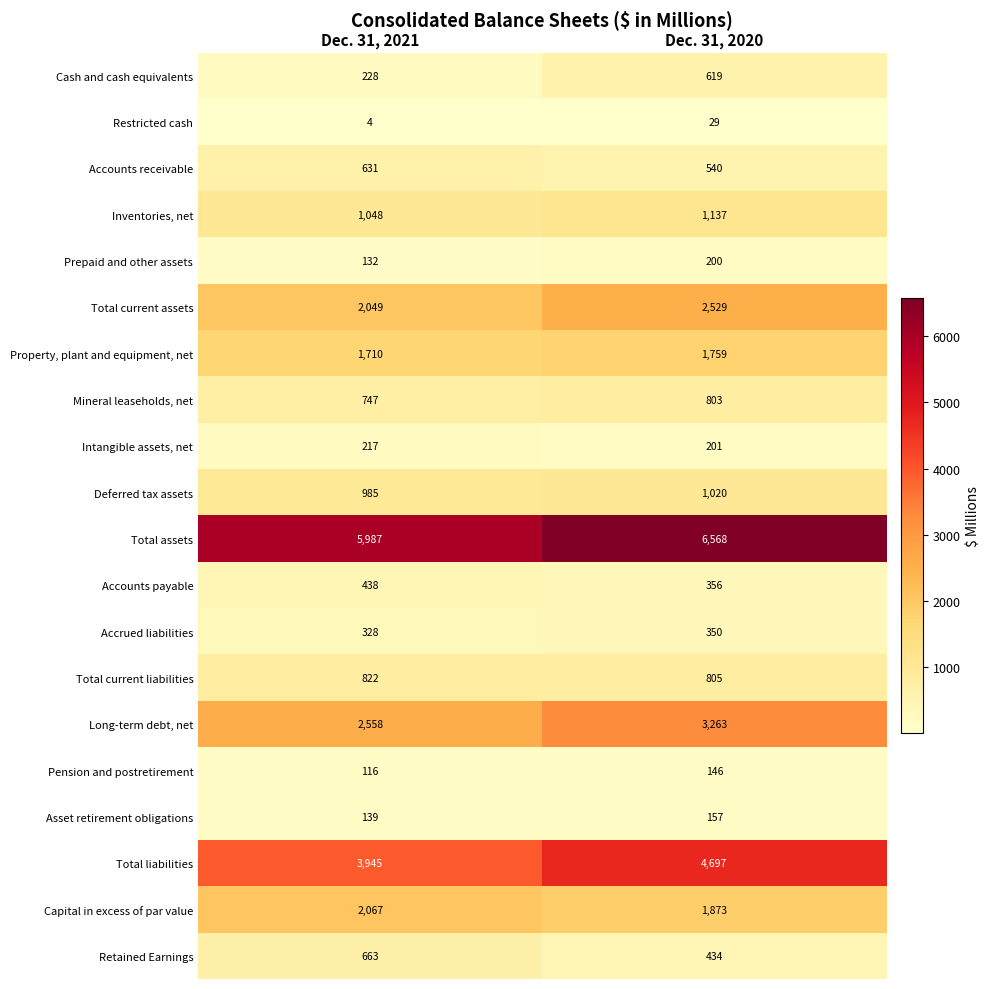

What is the difference between the maximum and minimum values in the Total liabilities series?

752